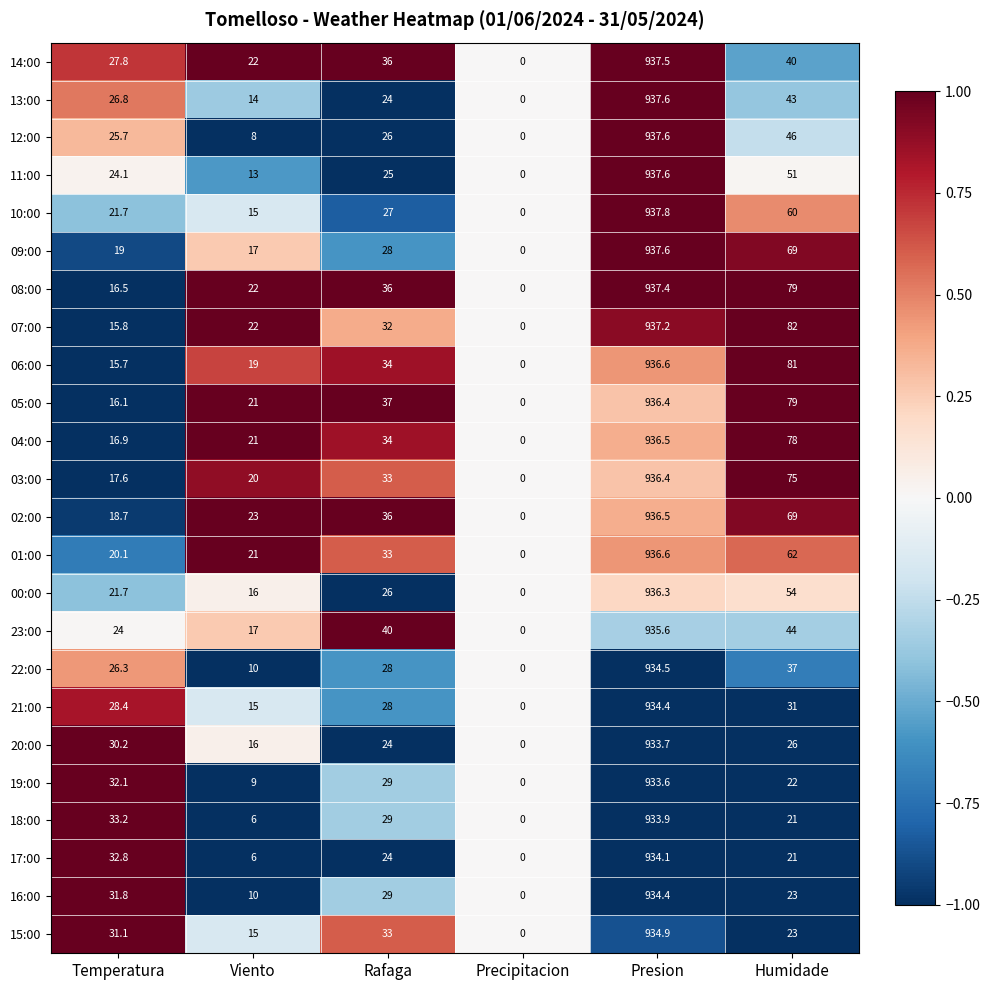

At which category does the chart reach its peak across all series?

Presion